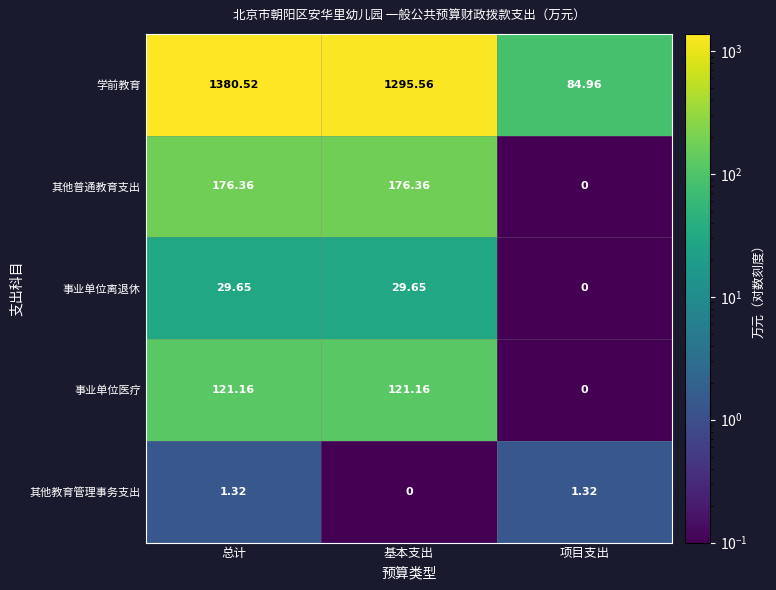

Which category has the highest value across all series?

总计